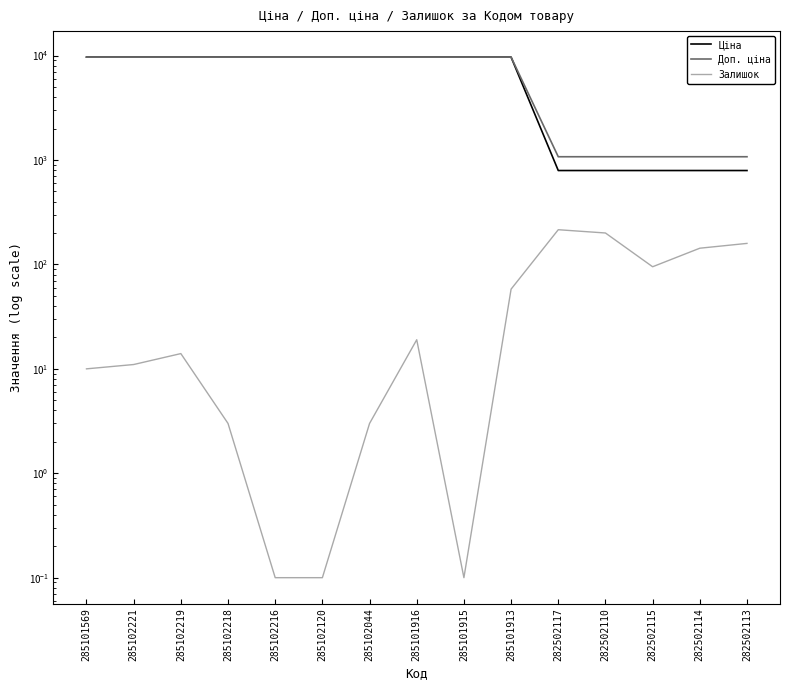

Reading right to left, list all the values displayed in this chart.

Ціна: 282502113=793.0	282502114=793.0	282502115=793.0	282502110=793.0	282502117=793.0	285101913=9664.7	285101915=9664.7	285101916=9664.7	285102044=9664.7	285102120=9664.7	285102216=9664.7	285102218=9664.7	285102219=9664.7	285102221=9664.7	285101569=9664.7
Доп. ціна: 282502113=1074.6	282502114=1074.6	282502115=1074.6	282502110=1074.6	282502117=1074.6	285101913=9664.7	285101915=9664.7	285101916=9664.7	285102044=9664.7	285102120=9664.7	285102216=9664.7	285102218=9664.7	285102219=9664.7	285102221=9664.7	285101569=9664.7
Залишок: 282502113=159.0	282502114=143.0	282502115=95.0	282502110=200.0	282502117=215.0	285101913=58.0	285101915=0.1	285101916=19.0	285102044=3.0	285102120=0.1	285102216=0.1	285102218=3.0	285102219=14.0	285102221=11.0	285101569=10.0